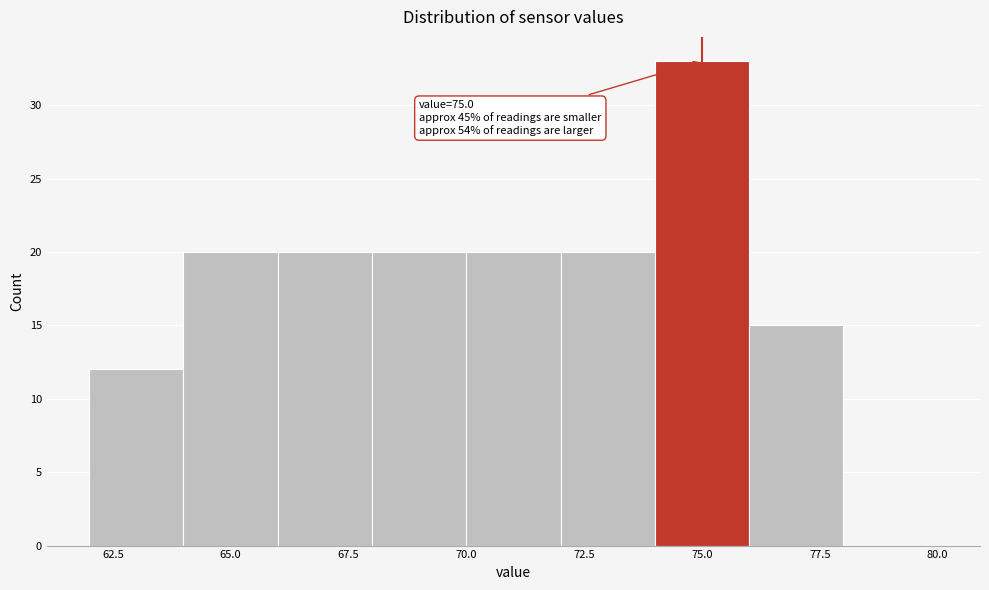

Over which range of the x-axis is the bar tallest?

74 to 76